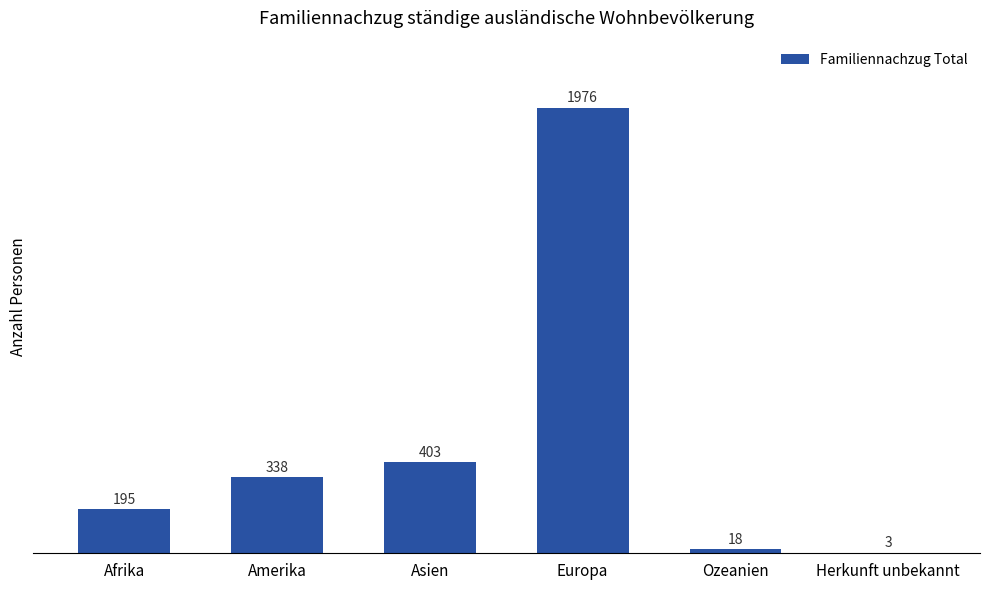

How many series are shown in this chart?

1